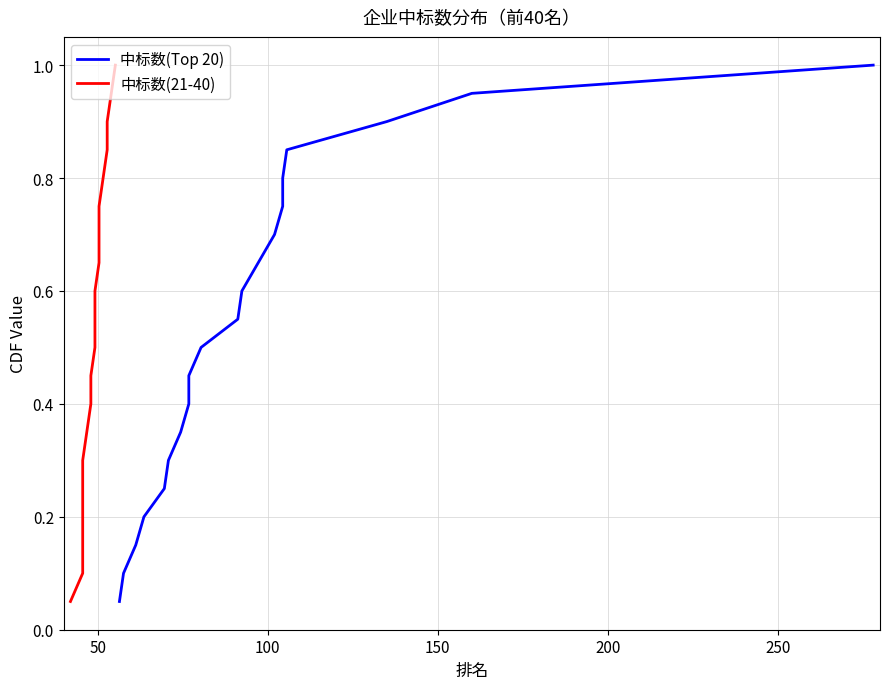

What is the sum of all 中标数(Top 20) values?

10.5